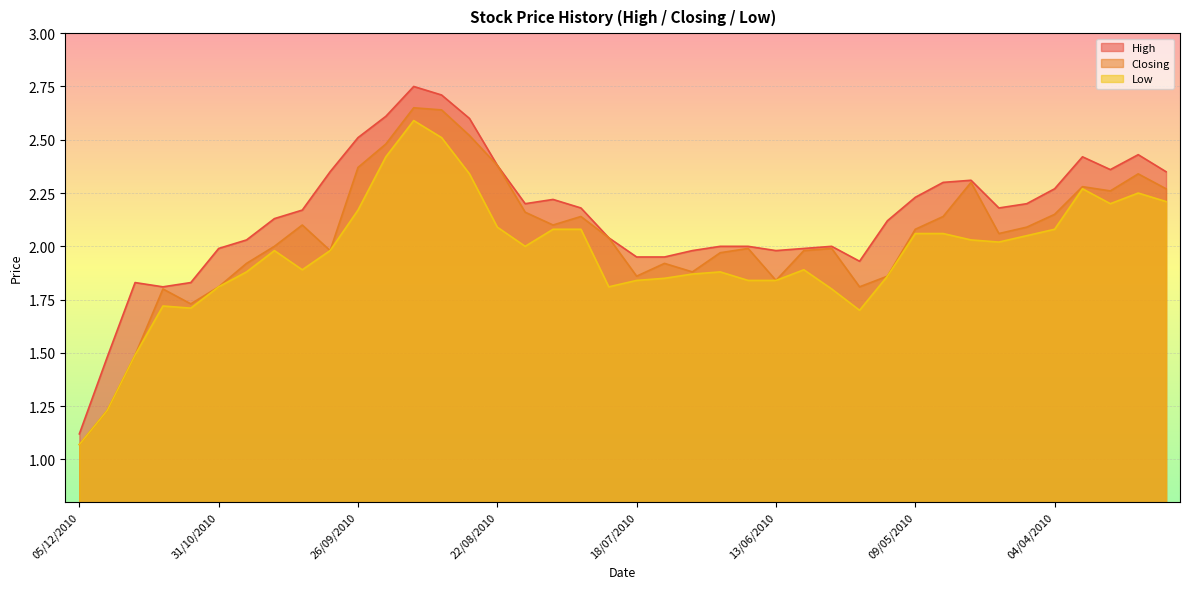

Which series has the largest range (max minus min)?

High